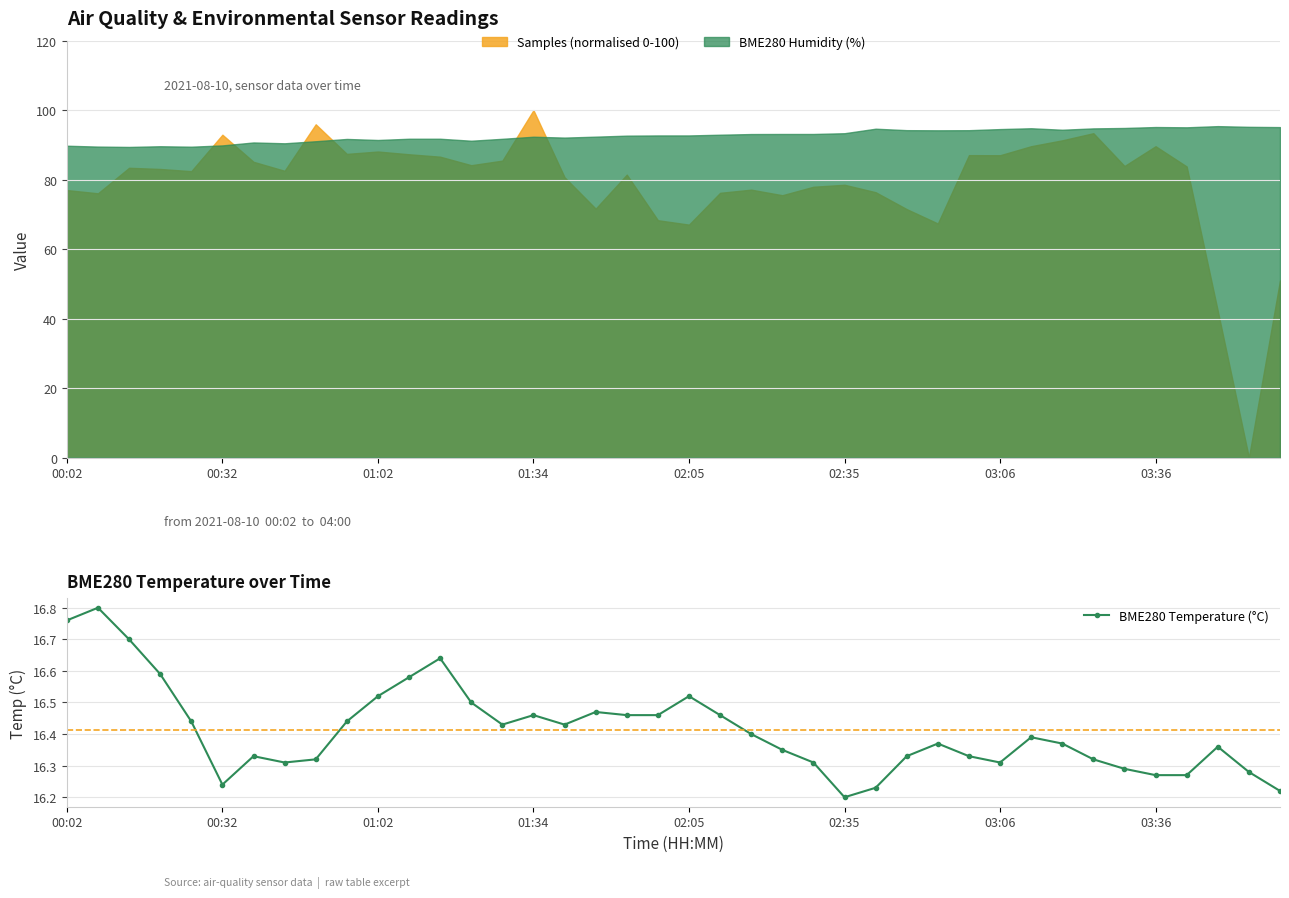

What is the change in value from 9 to 29?

-0.1